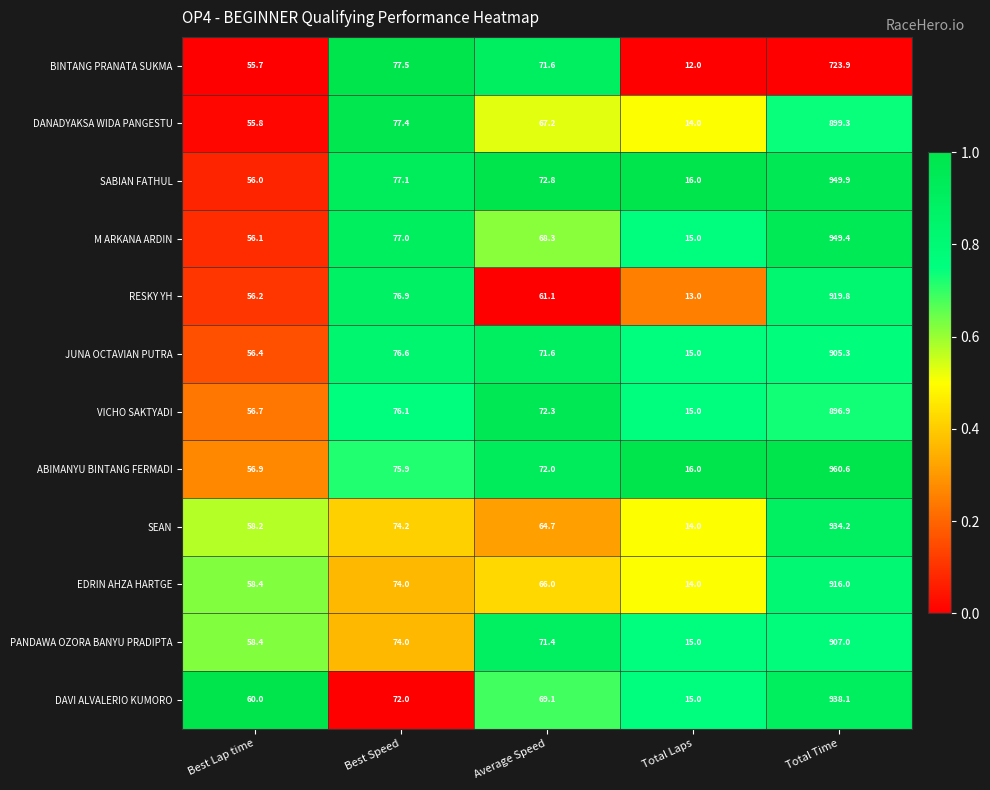

Rank the categories by VICHO SAKTYADI value from highest to lowest.

Total Time, Best Speed, Average Speed, Best Lap time, Total Laps